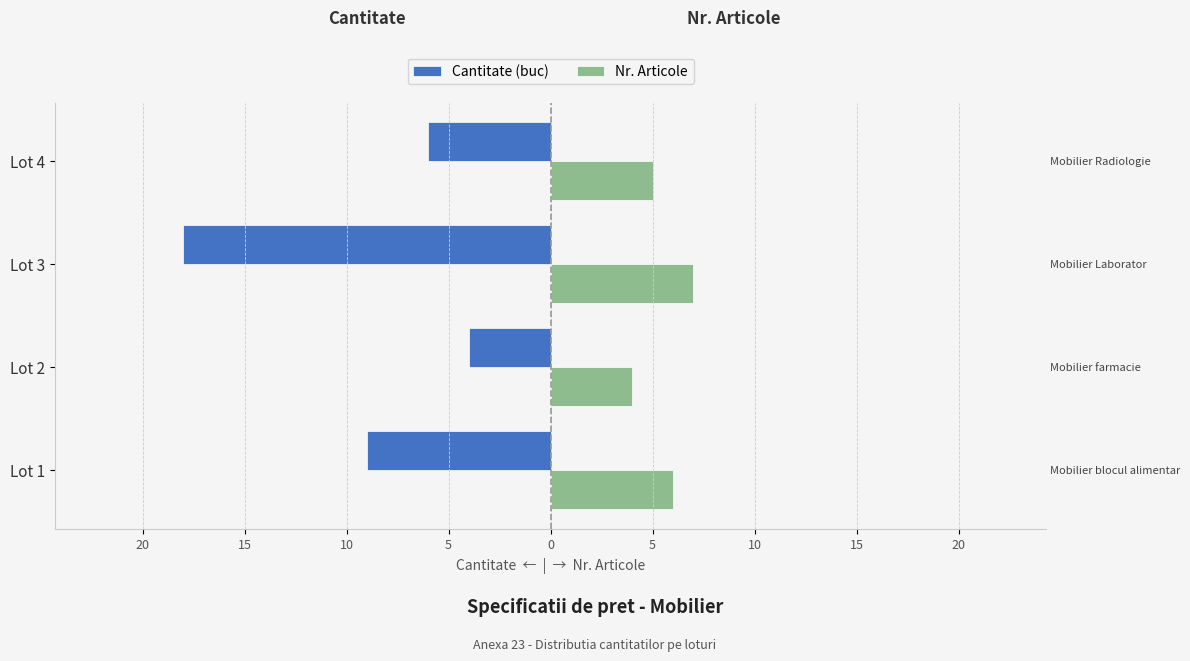

What is the value of the Nr. Articole bar at the 2nd from the left?

4